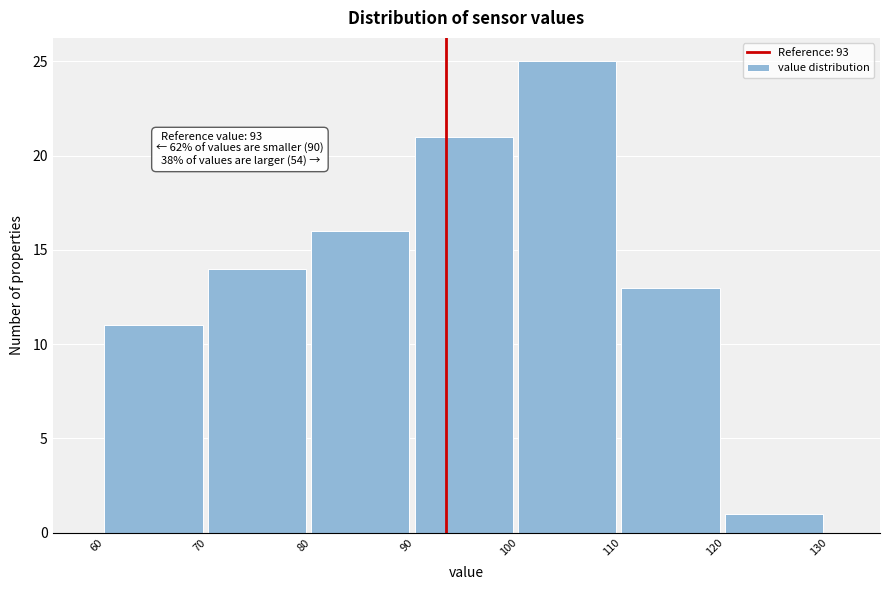

Which range on the x-axis has the tallest bar?

100 to 110